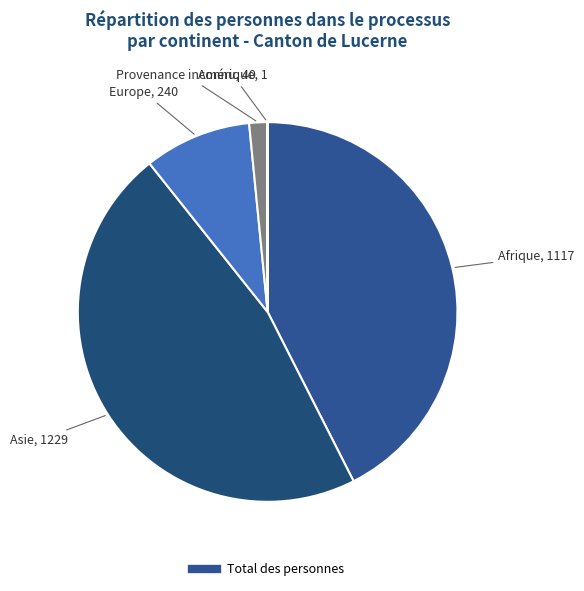

How many slices are in this pie chart?

5